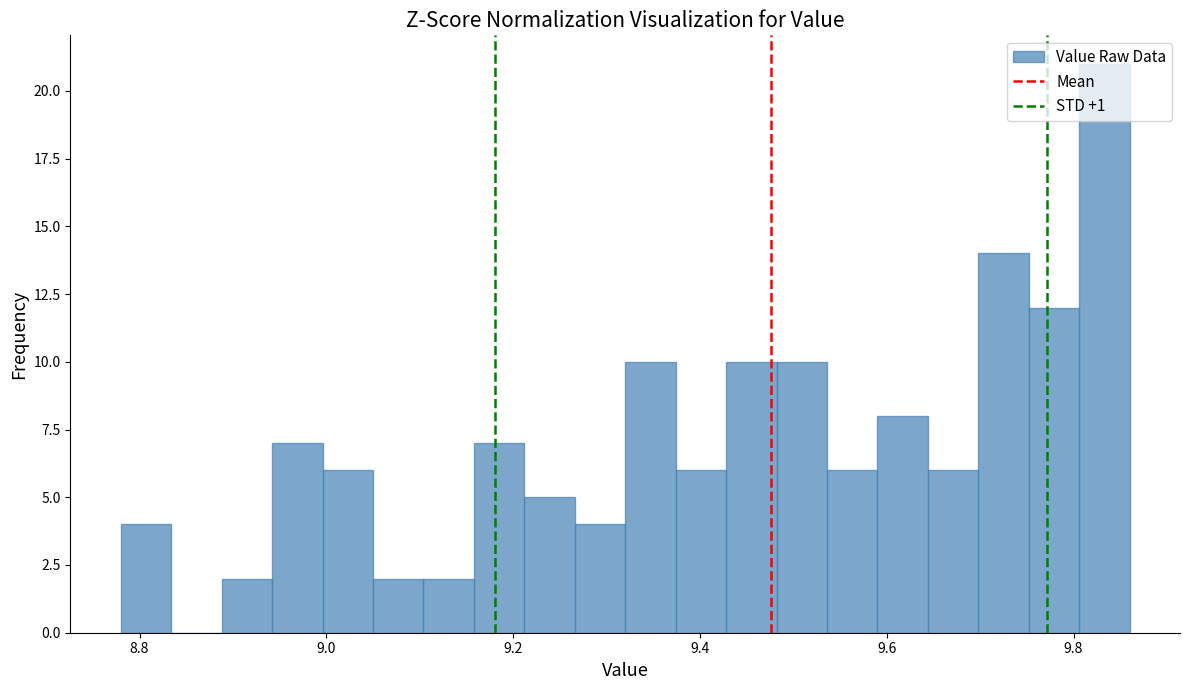

Read against the x-axis, roughly where is the centre of the tallest bar?

9.84